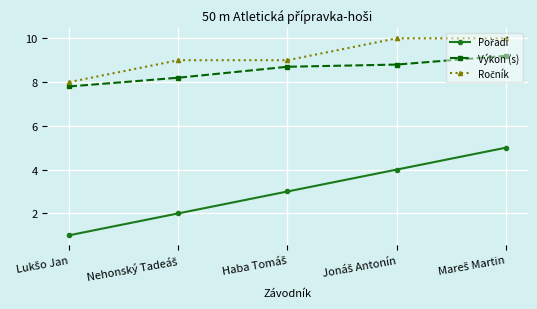

What is the average value of the Výkon (s) series?

8.5